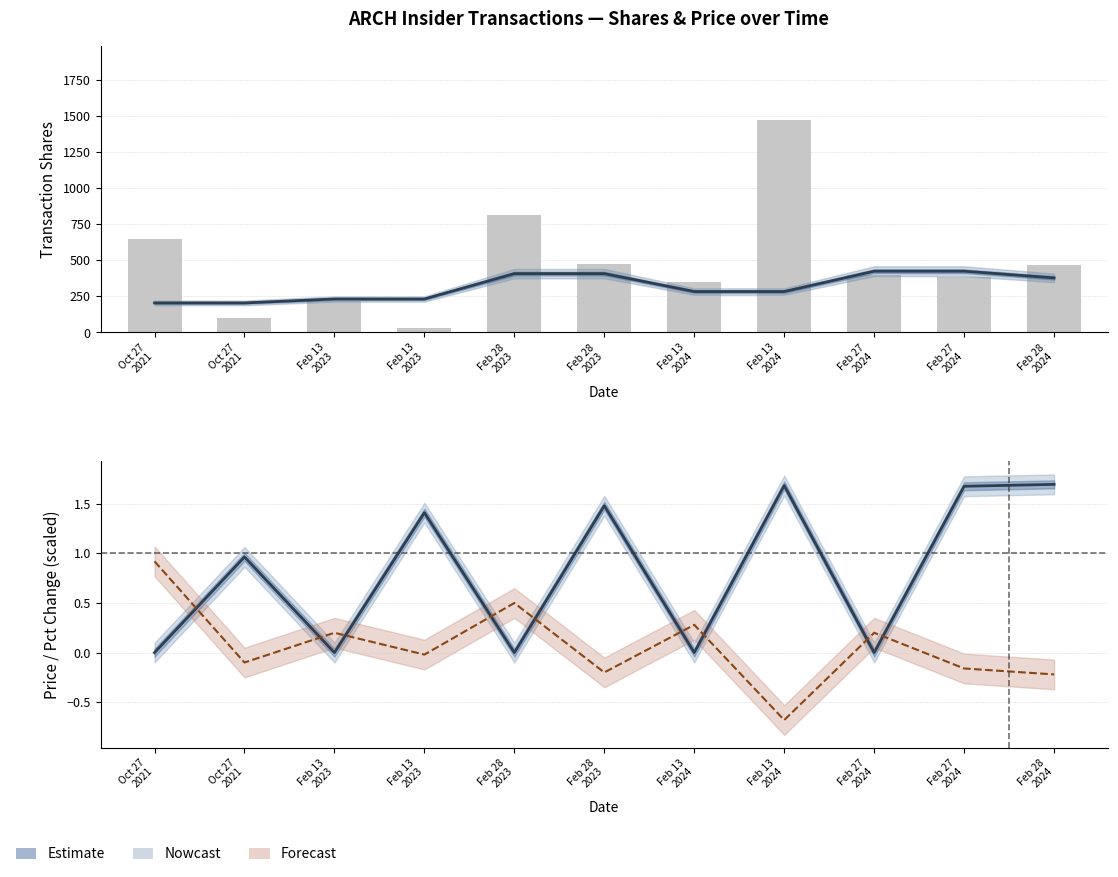

Does the chart contain stacked bars?

No